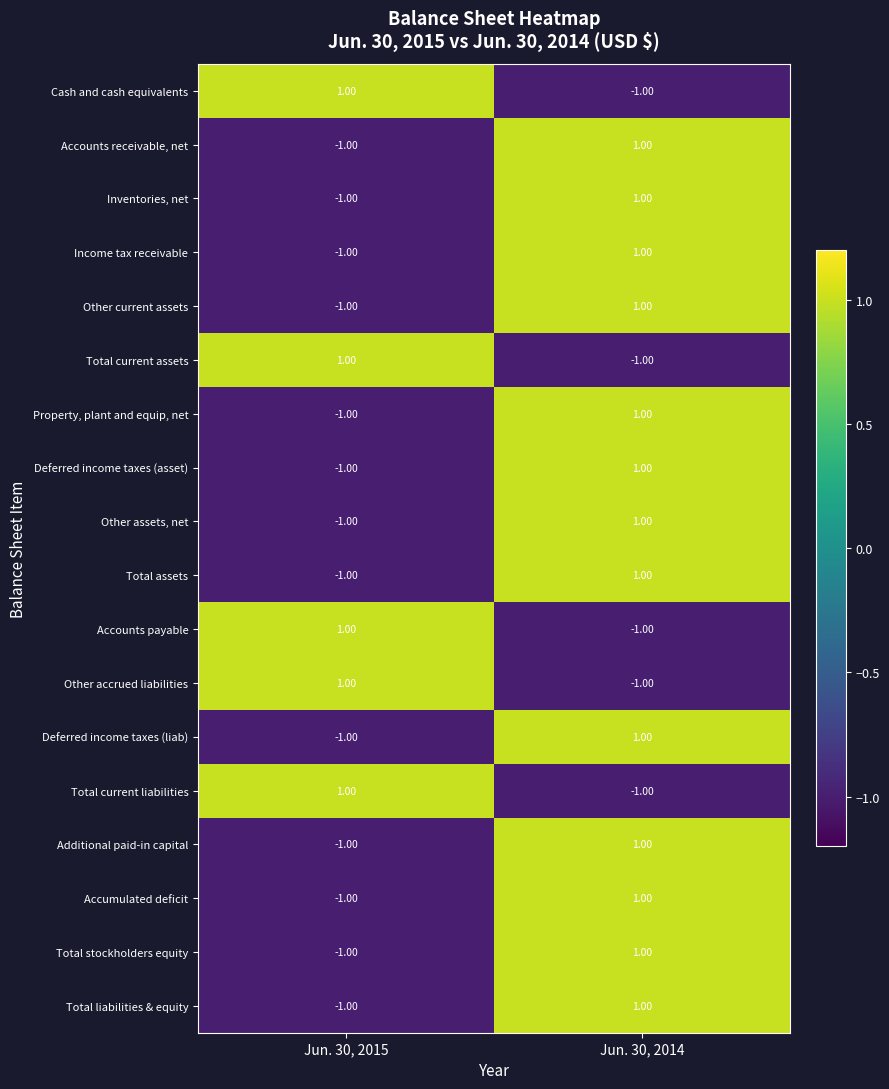

What is the total value across all series at Jun. 30, 2014?

8